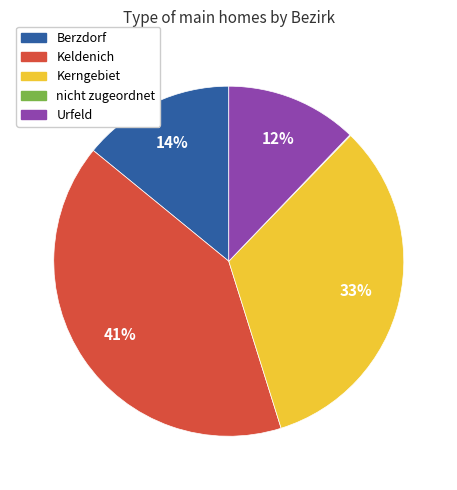

To the nearest percent, what is the difference between the largest and smallest slice percentages?

41%